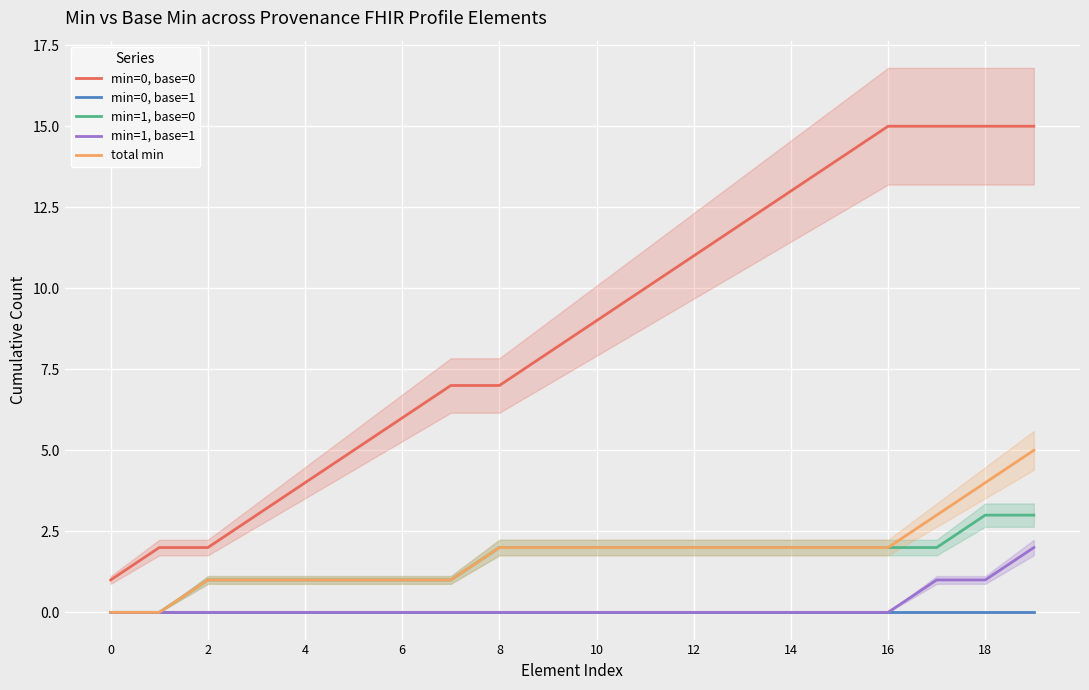

True or false: min=1, base=0 and min=0, base=1 intersect in this chart.

False